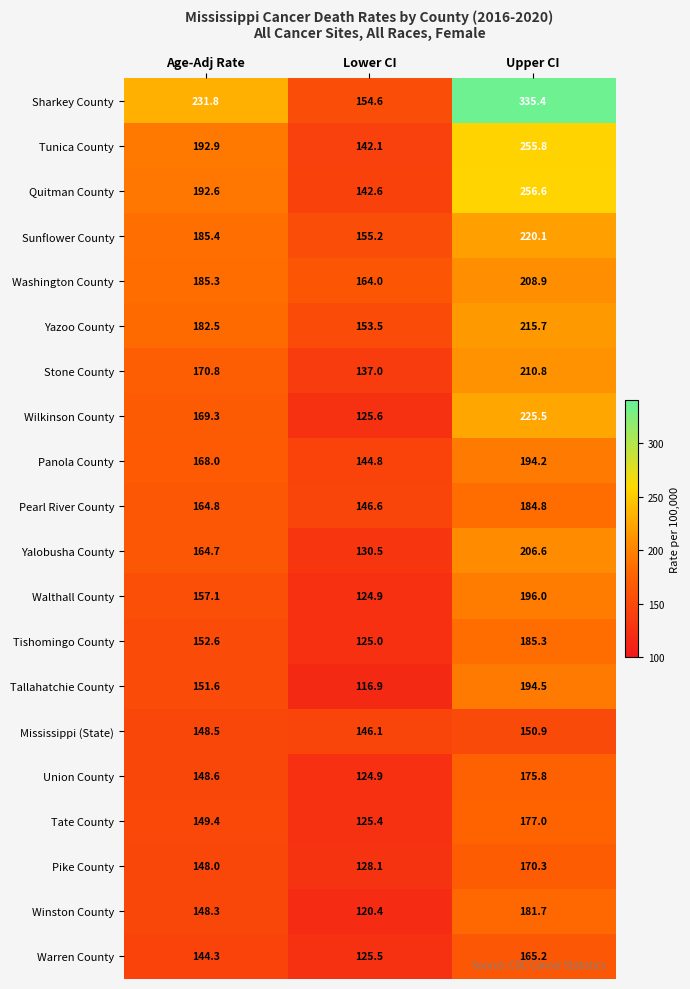

What is the difference between the maximum and minimum values in the Winston County series?

61.3